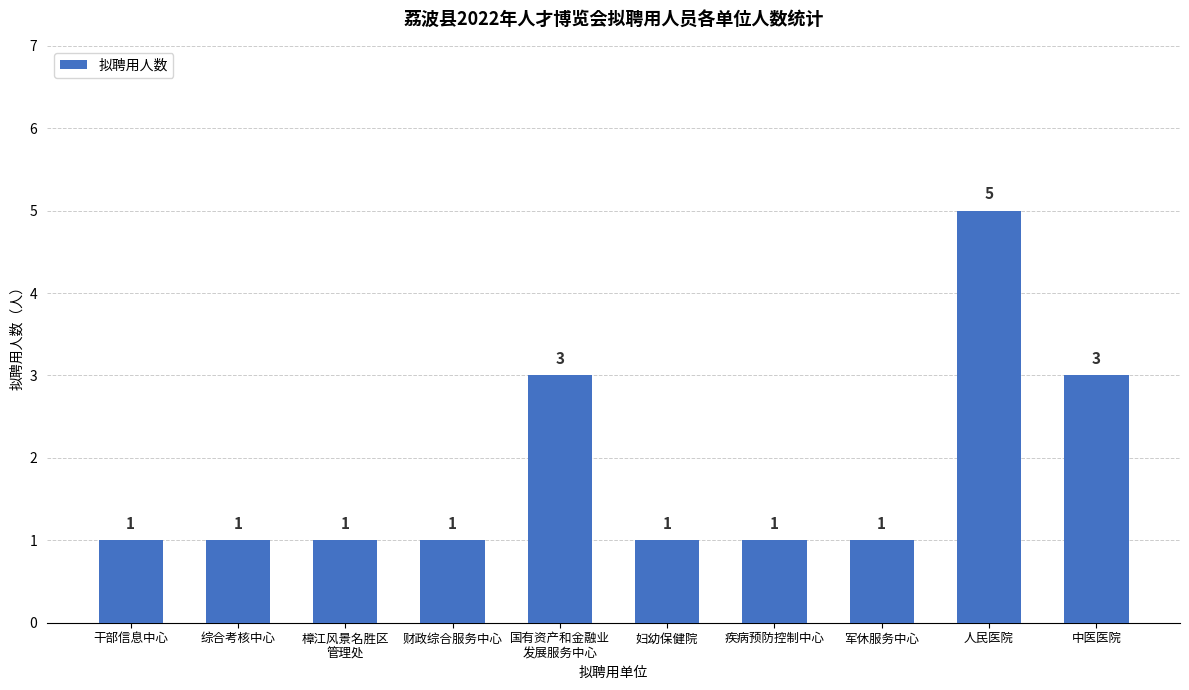

Reading left to right, transcribe all the data shown in this chart.

1	1	1	1	3	1	1	1	5	3